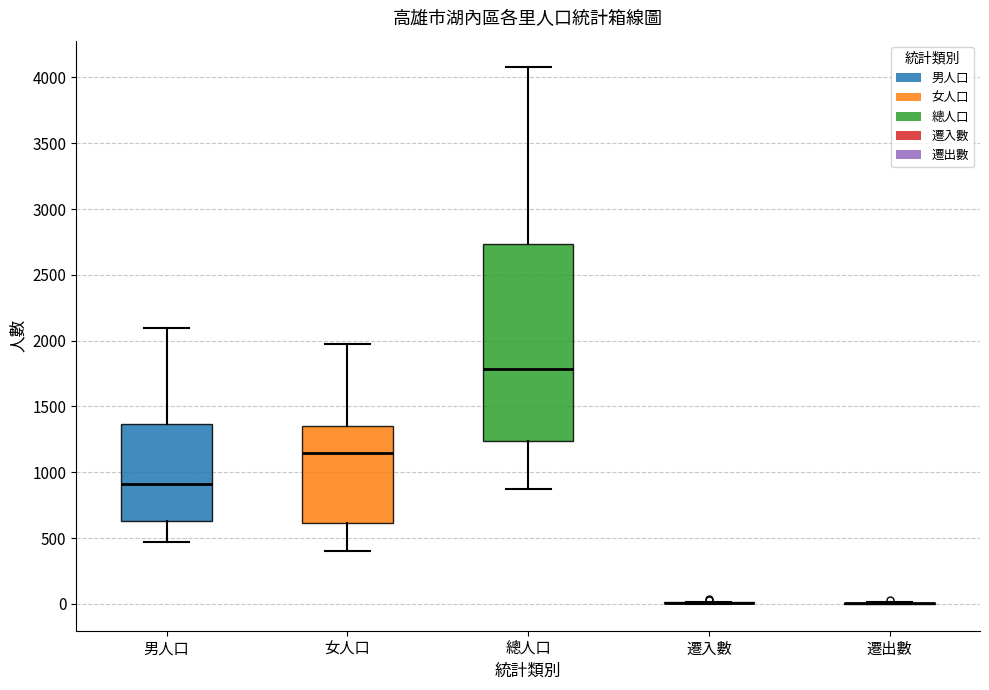

Where is the lower edge of the box for 男人口 on the y-axis? The values are not printed on the chart, so give them approximately, as read against the axis.

650